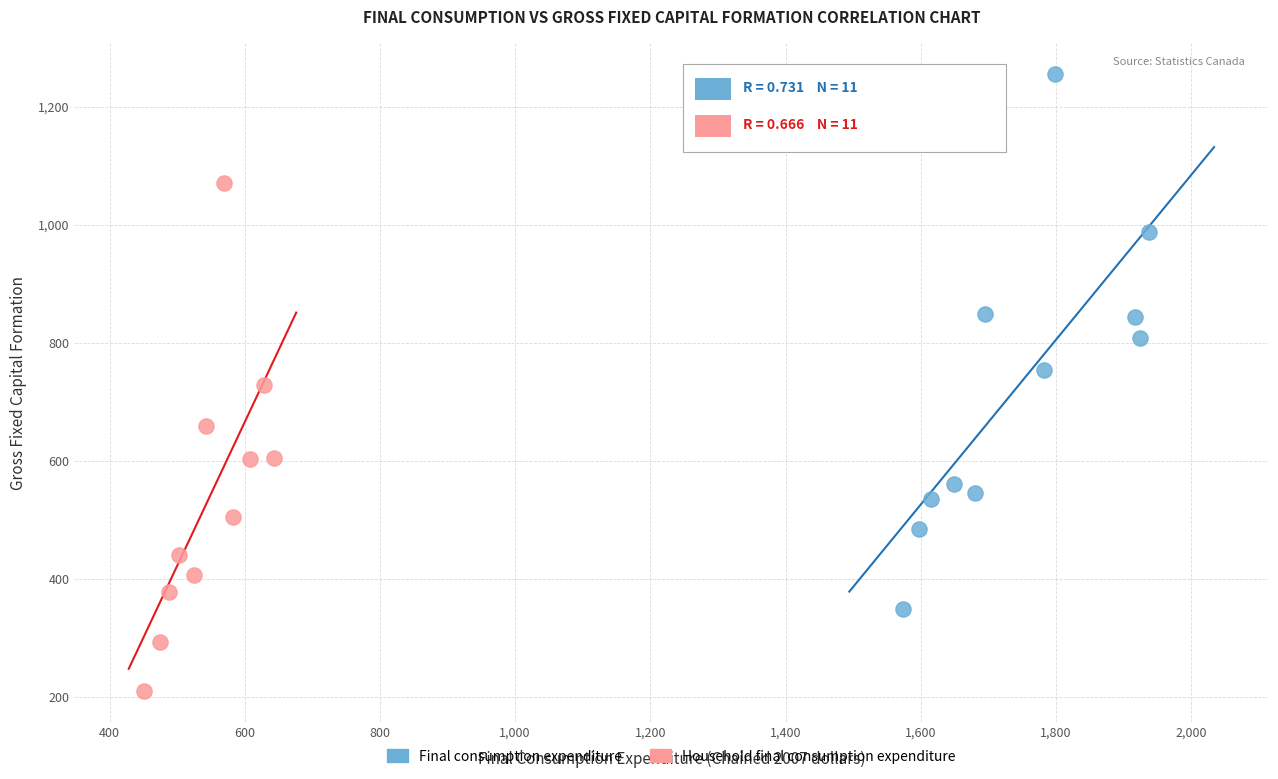

Which series contains the highest Y value?

Final consumption expenditure